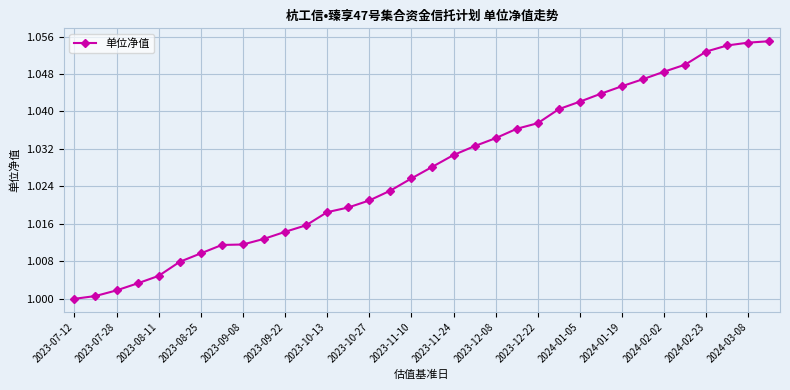

What is the sum of all values?

34.9